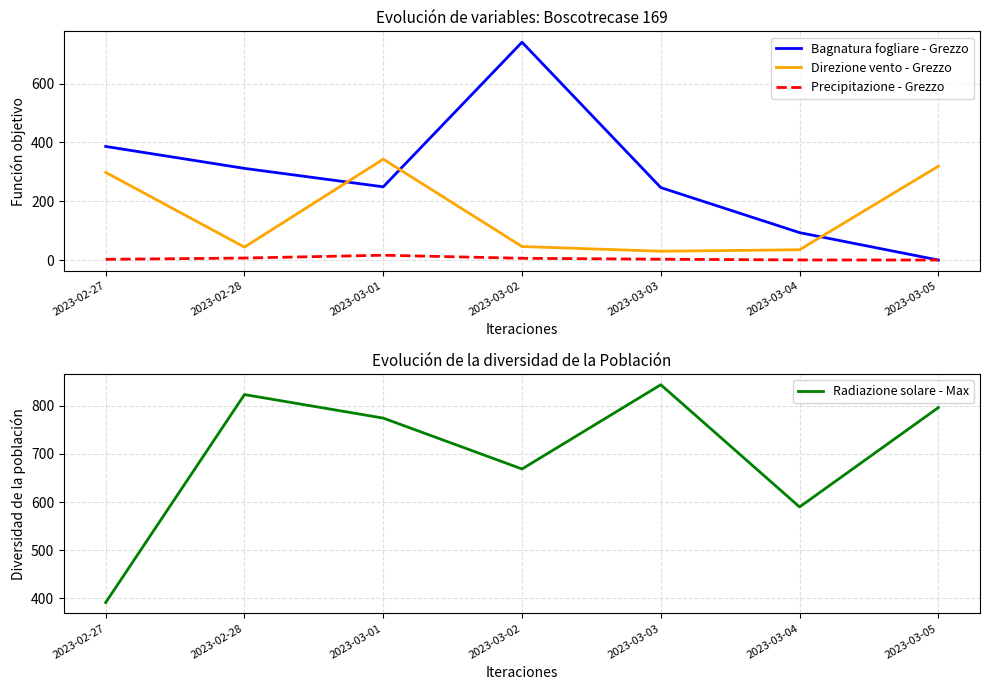

List the series in order of their overall mean, lowest first.

Precipitazione - Grezzo, Direzione vento - Grezzo, Bagnatura fogliare - Grezzo, Radiazione solare - Max